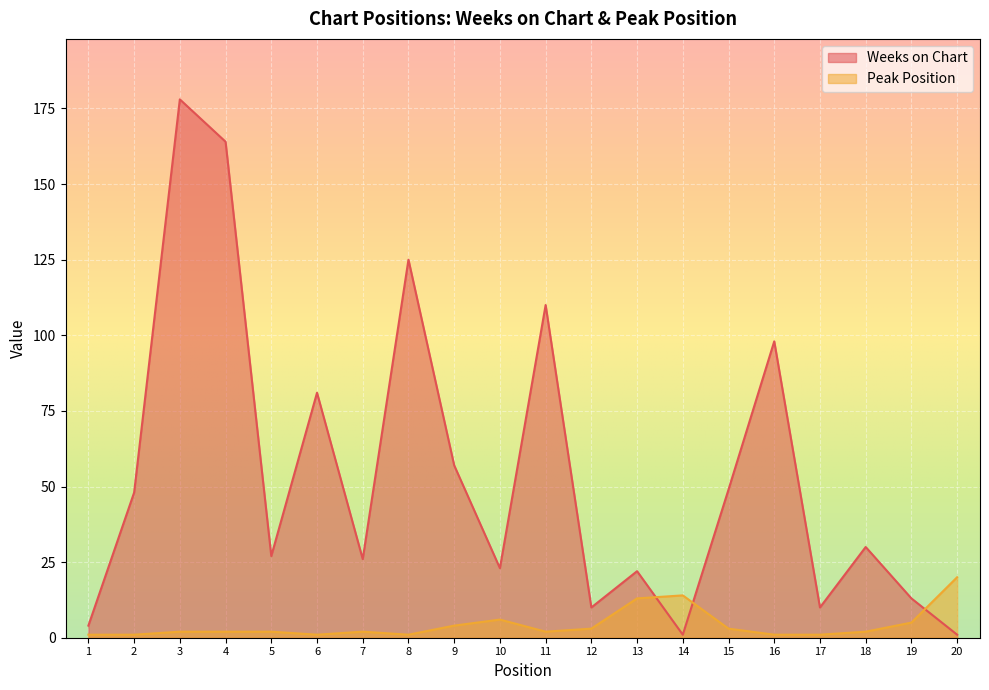

Where is Peak Position nearest to the value 10?

13